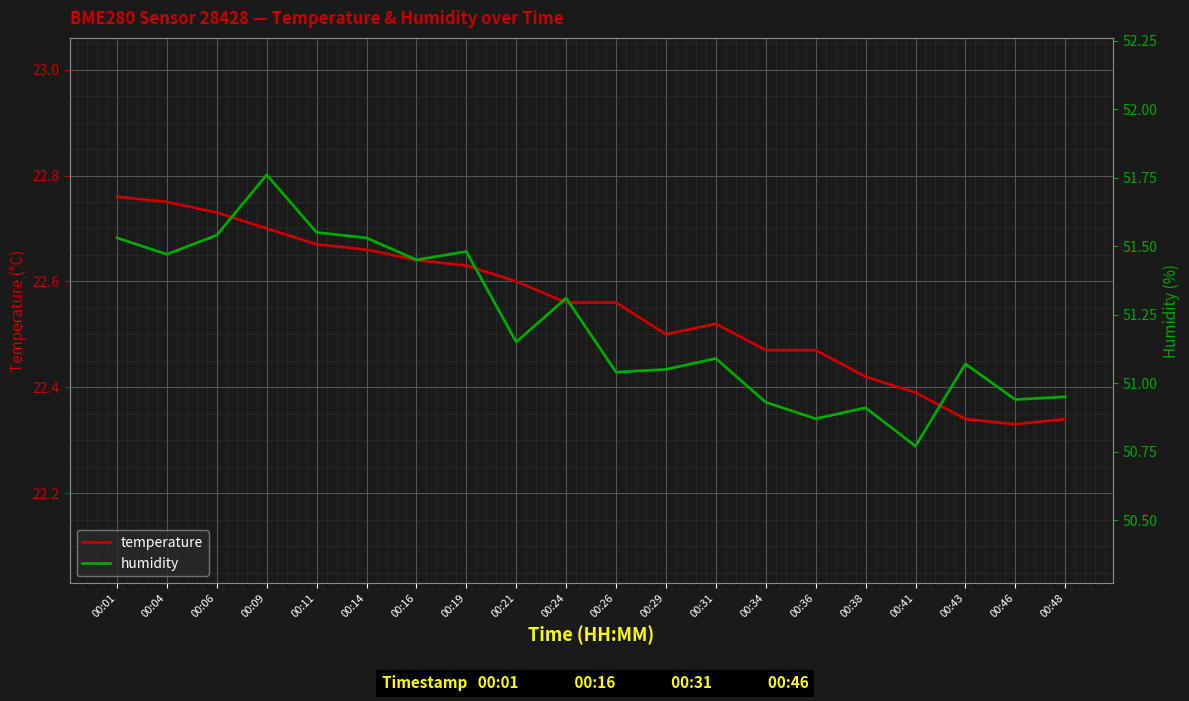

What is the sum of the temperature values at 00:43 and 00:16?

45.0